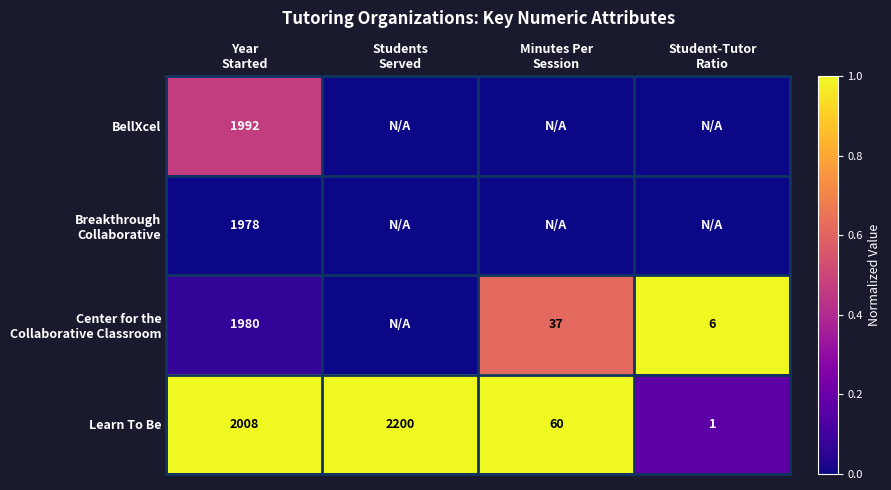

Count the number of data series in this chart.

4